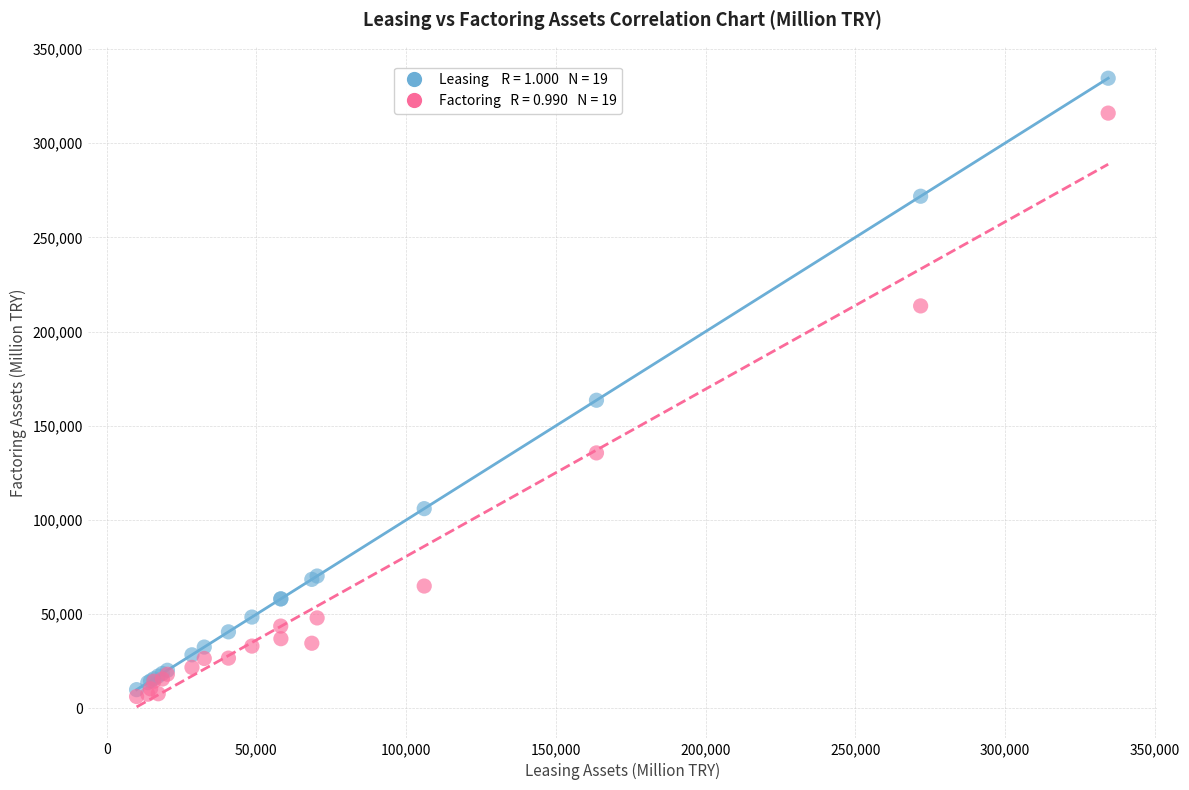

Across all series, what Y value is closest to 170415?

163580.0